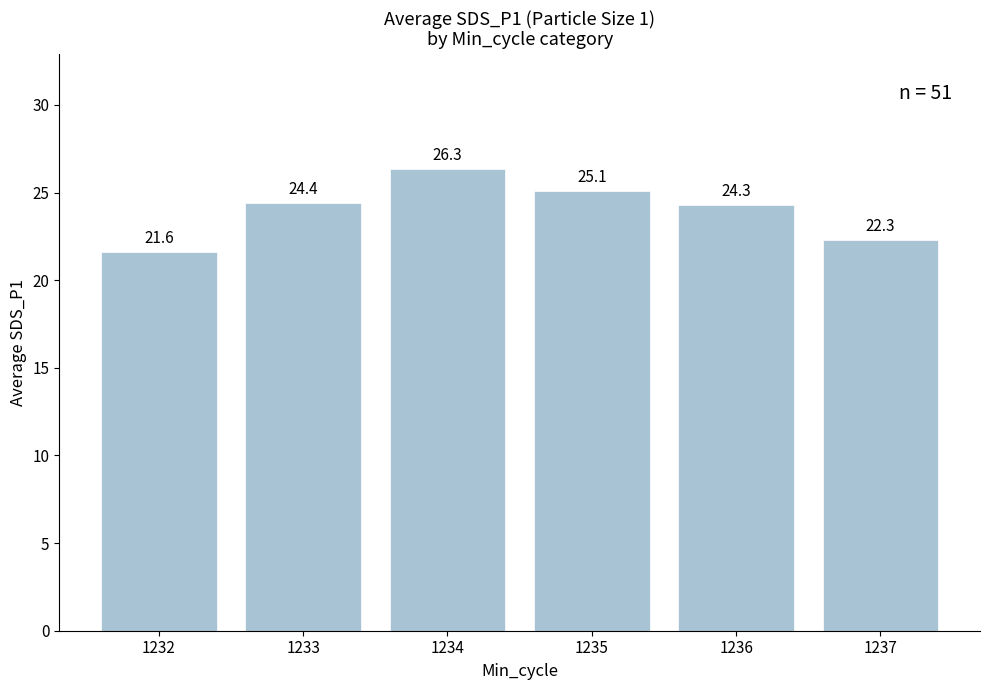

Are the bars horizontal?

No